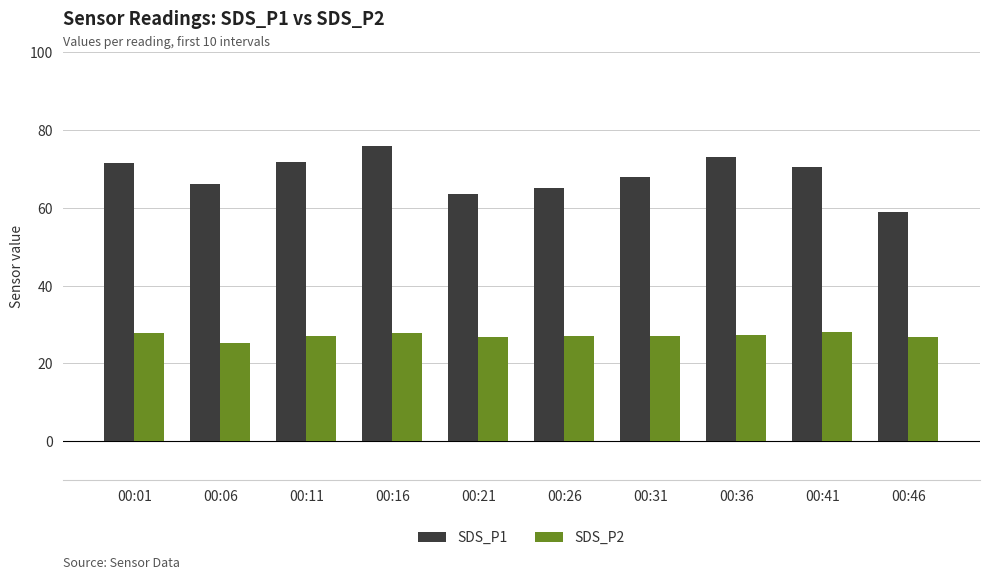

Rank the series at 00:31 from highest to lowest value.

SDS_P1, SDS_P2